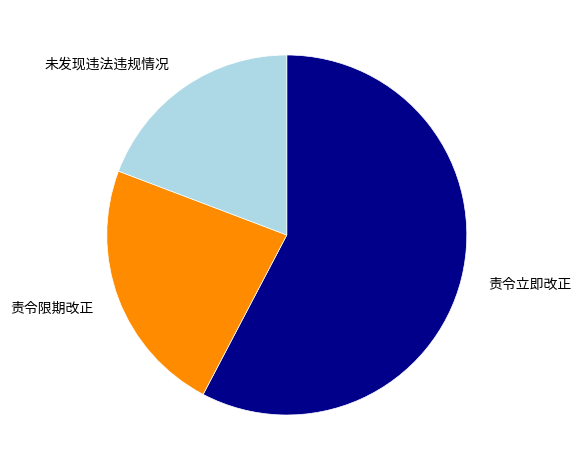

The 责令立即改正 slice represents 48% of the pie. True or false?

False